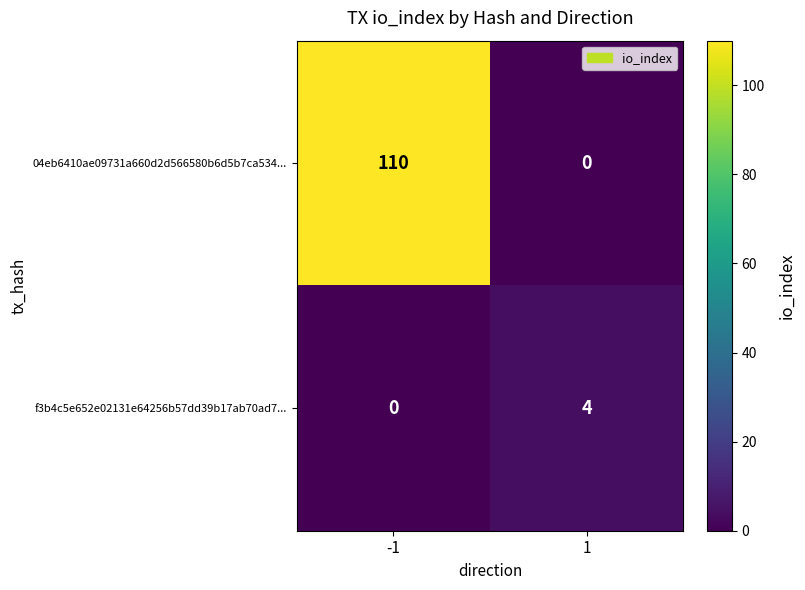

What is the greatest value displayed?

110